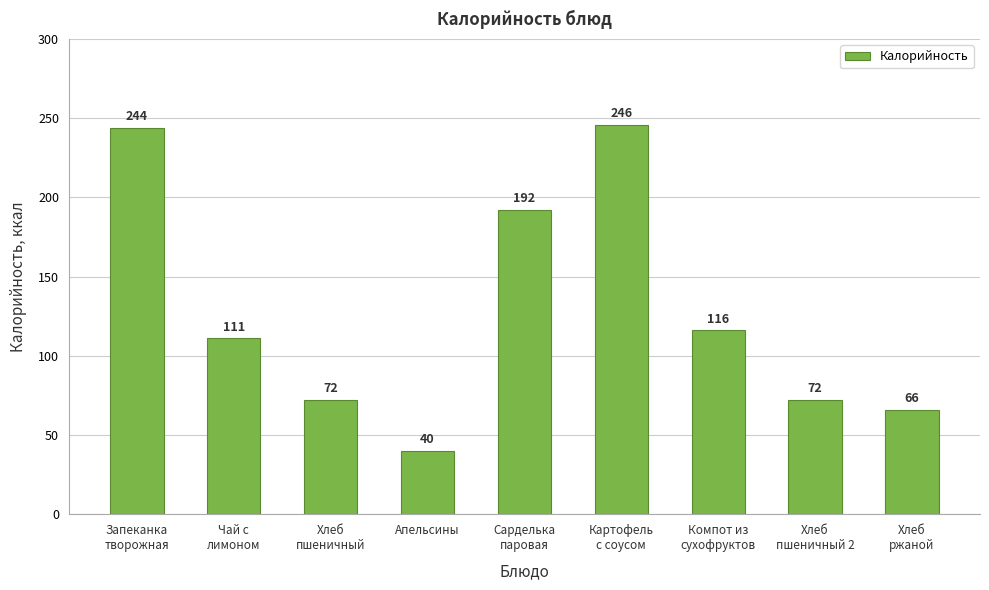

The value at Апельсины is 28. True or false?

False